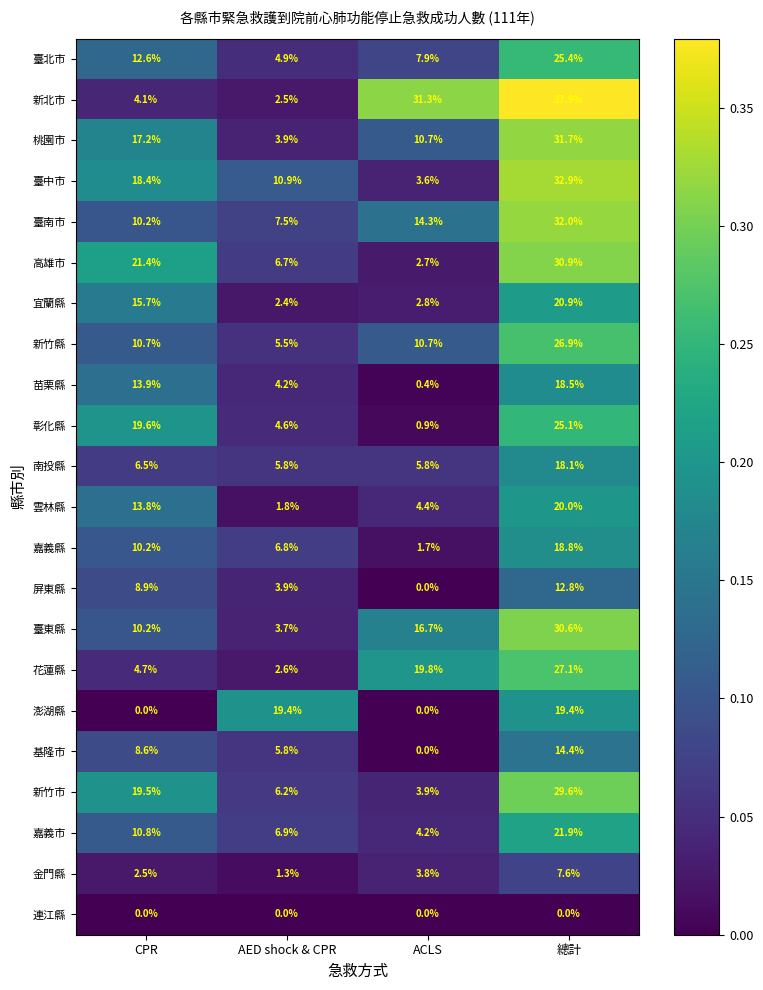

True or false: 嘉義市 has a value of 2.2 at AED shock & CPR.

False